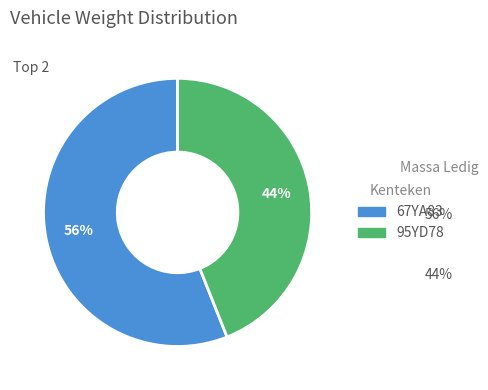

Which category accounts for the majority?

67YA83